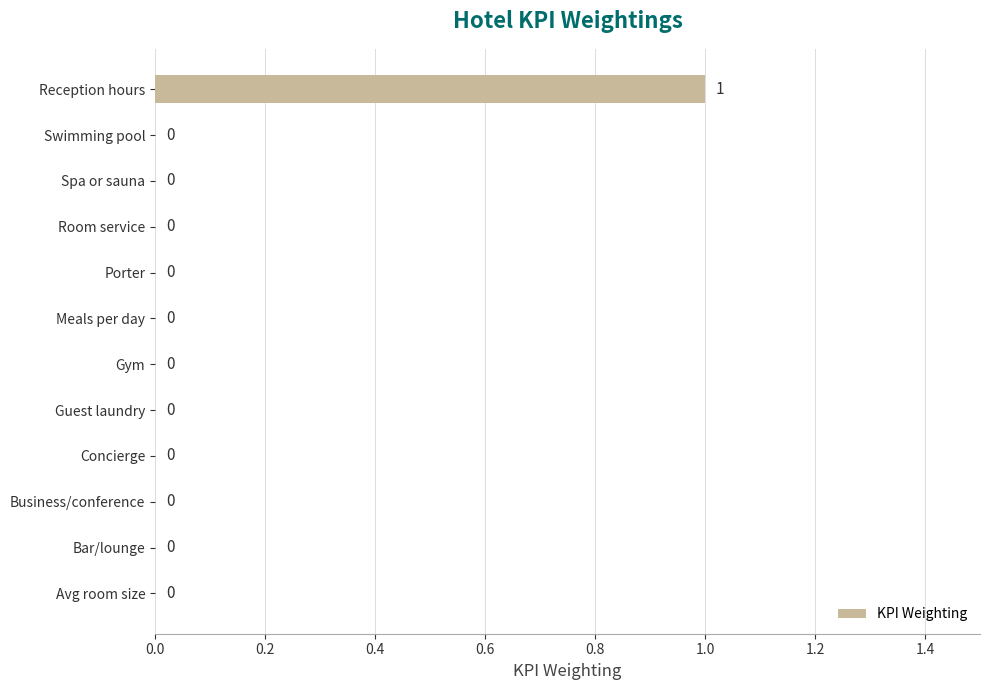

Are the bars horizontal?

Yes